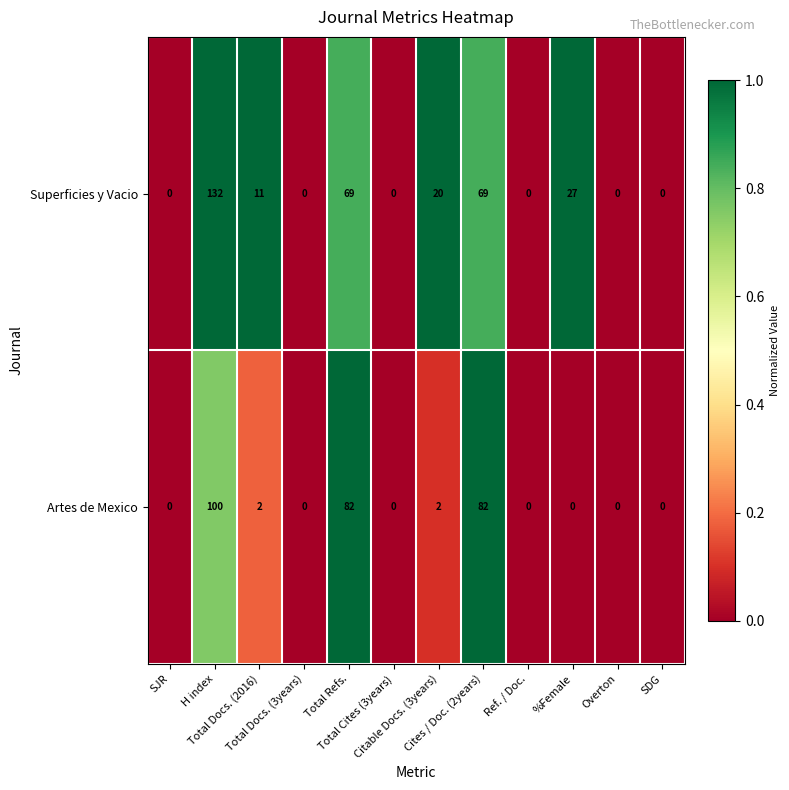

What is the difference between the maximum and minimum values in the Artes de Mexico series?

100